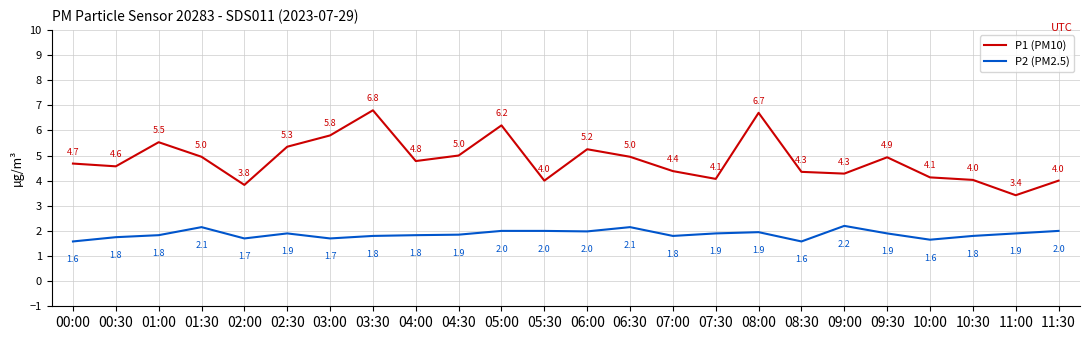

At which label does P1 (PM10) first exceed 4?

00:00